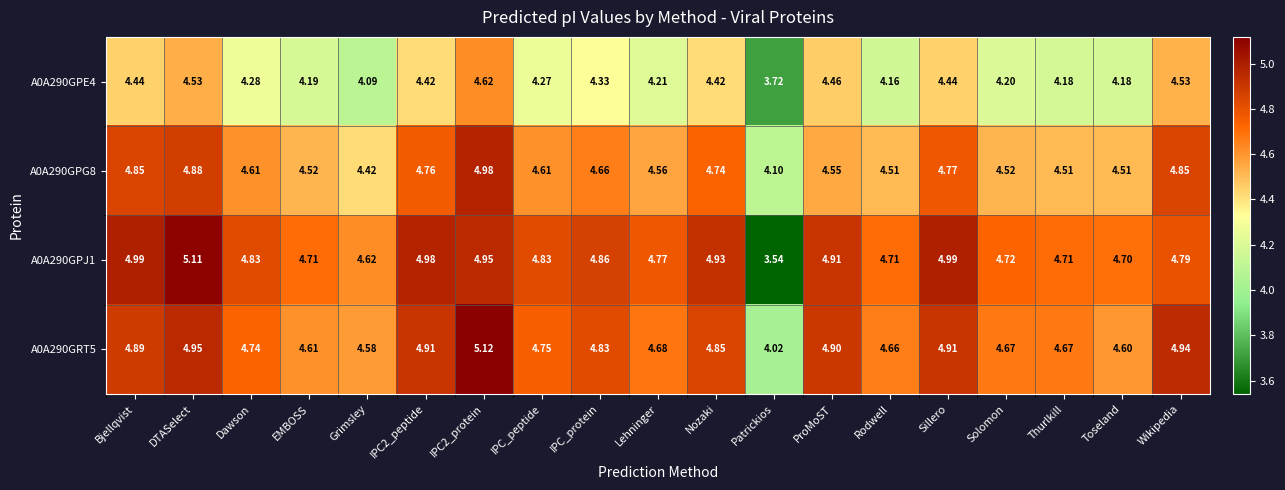

Which series has the largest total across all categories?

A0A290GPJ1